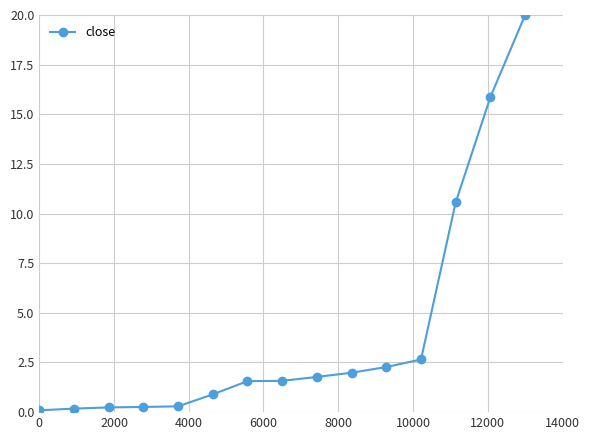

What is the sum of all values?

60.2